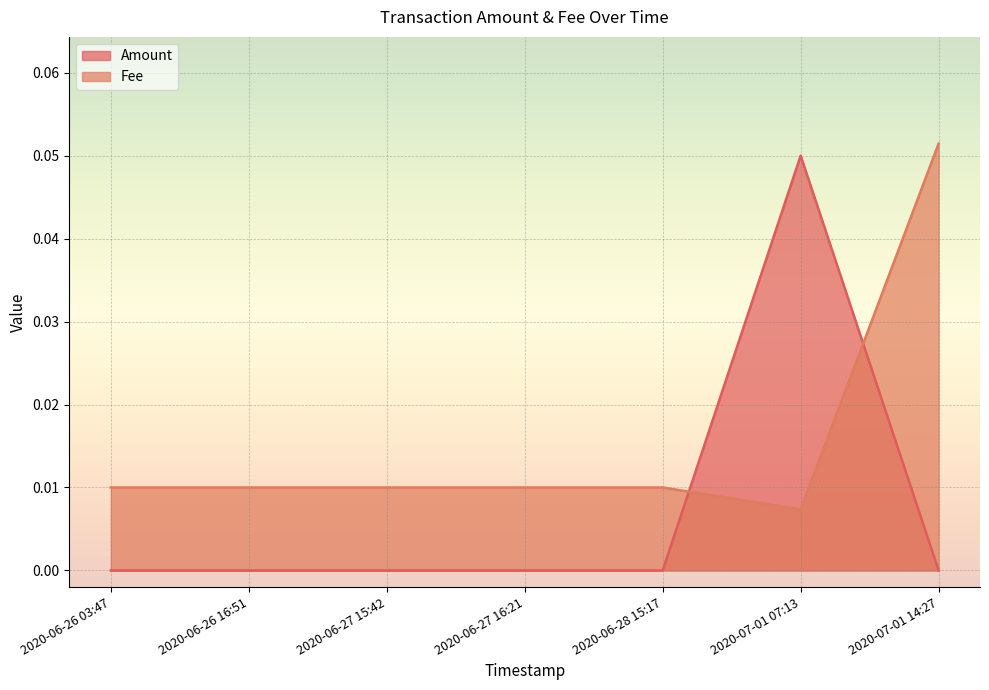

Between 2020-06-26 16:51 and 2020-06-28 15:17, which series saw the biggest shift?

Amount